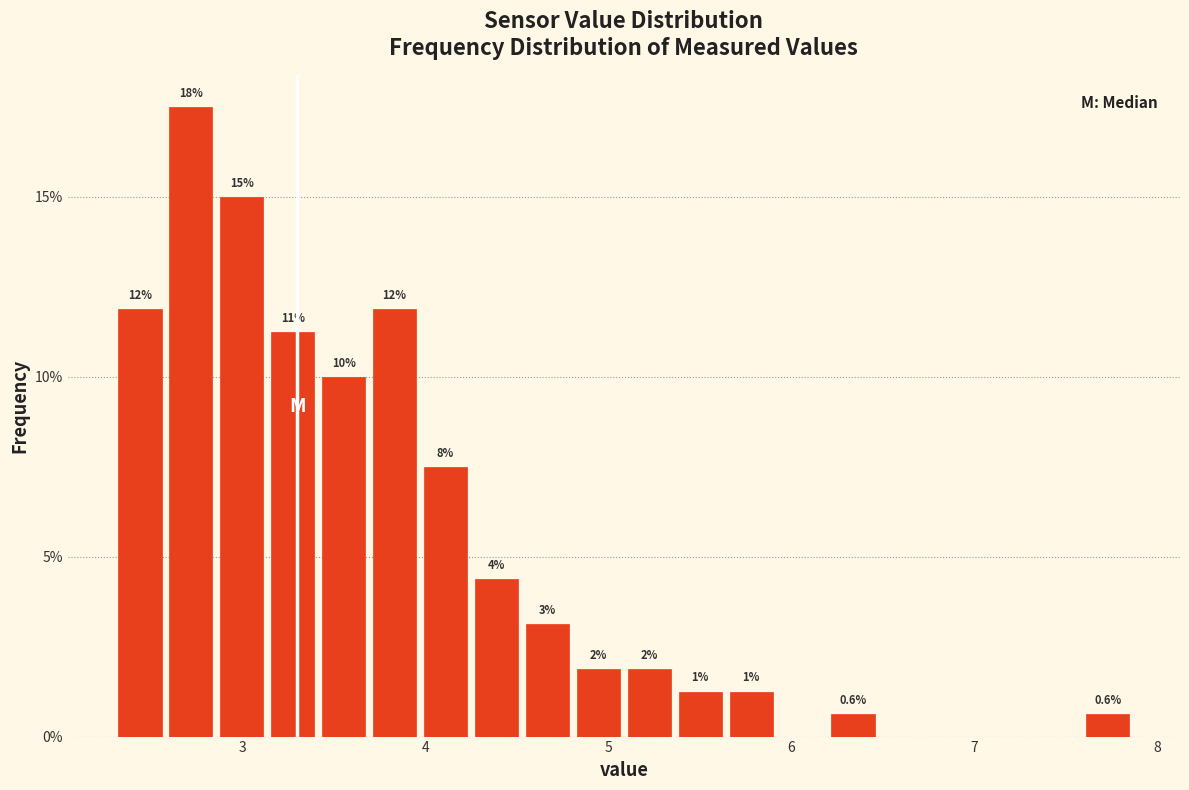

Read against the x-axis, roughly where is the centre of the tallest bar?

2.7